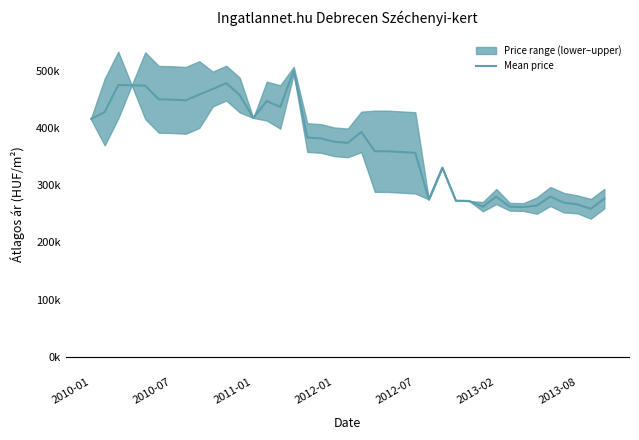

Approximately how many times larger is the value at 11 compared to 24?

1.3